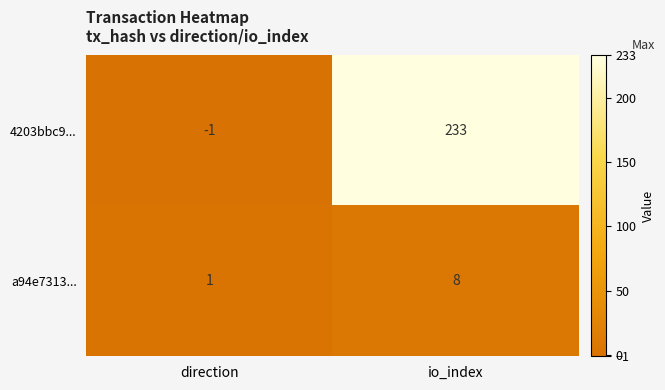

The a94e7313... series shows 0 at direction. True or false?

False